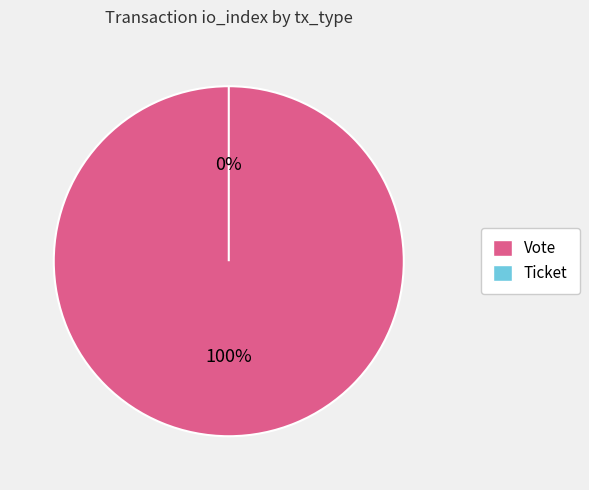

What is the smallest slice in the pie chart?

Ticket